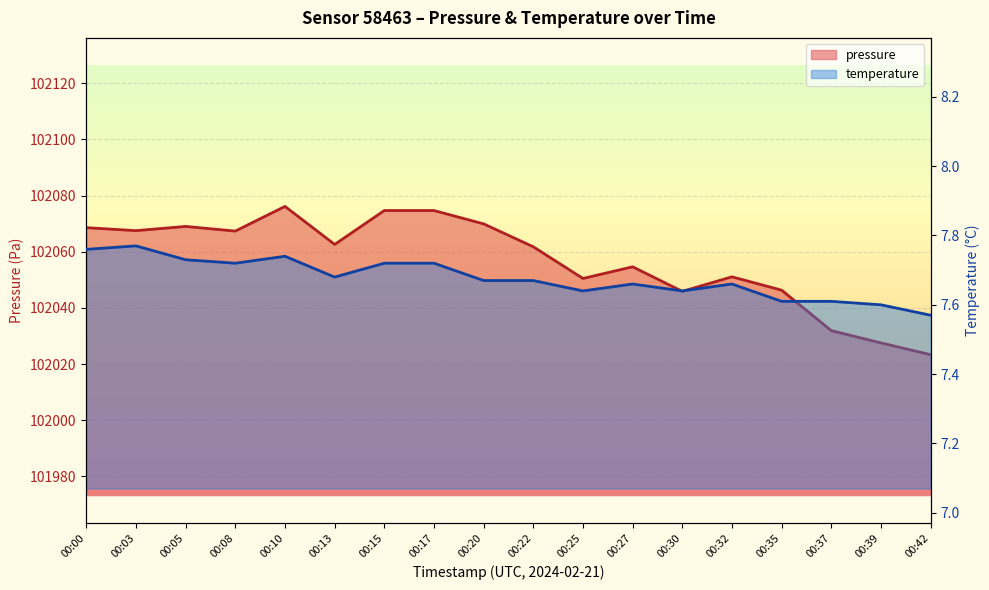

Where is pressure nearest to the value 102049?

00:25